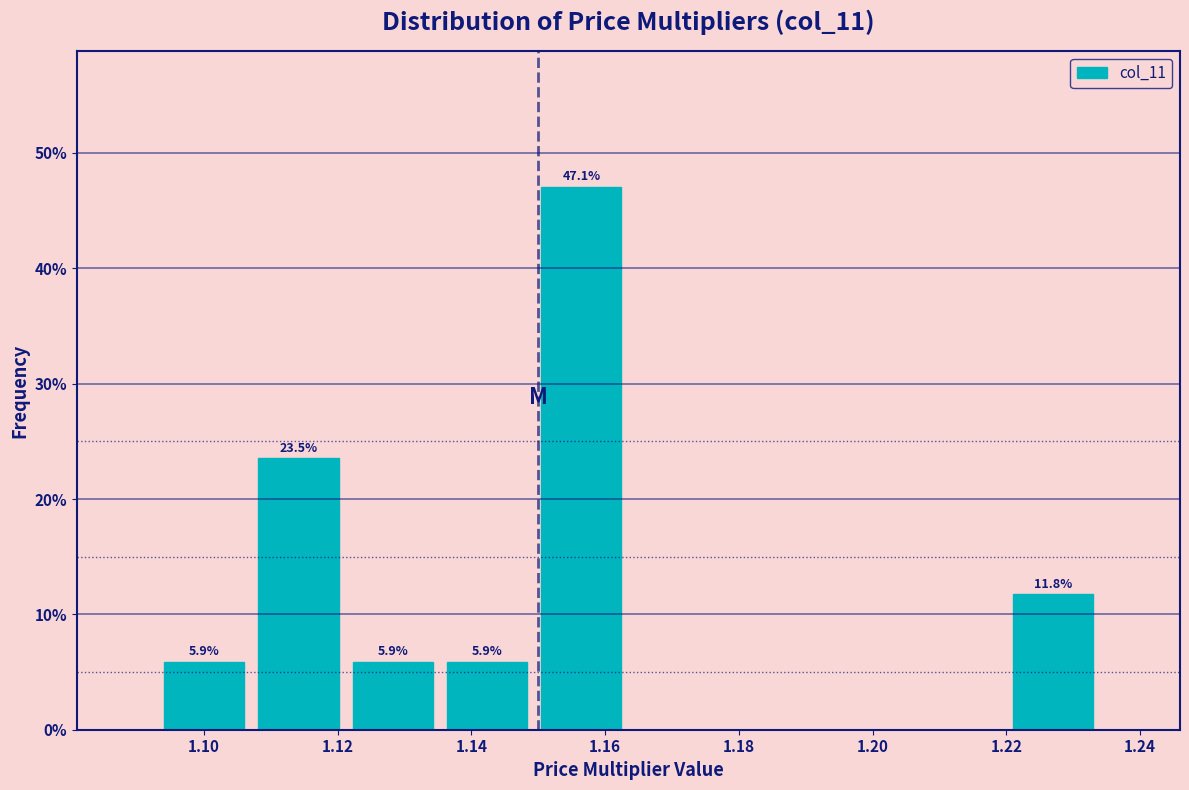

Which range on the x-axis has the tallest bar?

1.150 to 1.164